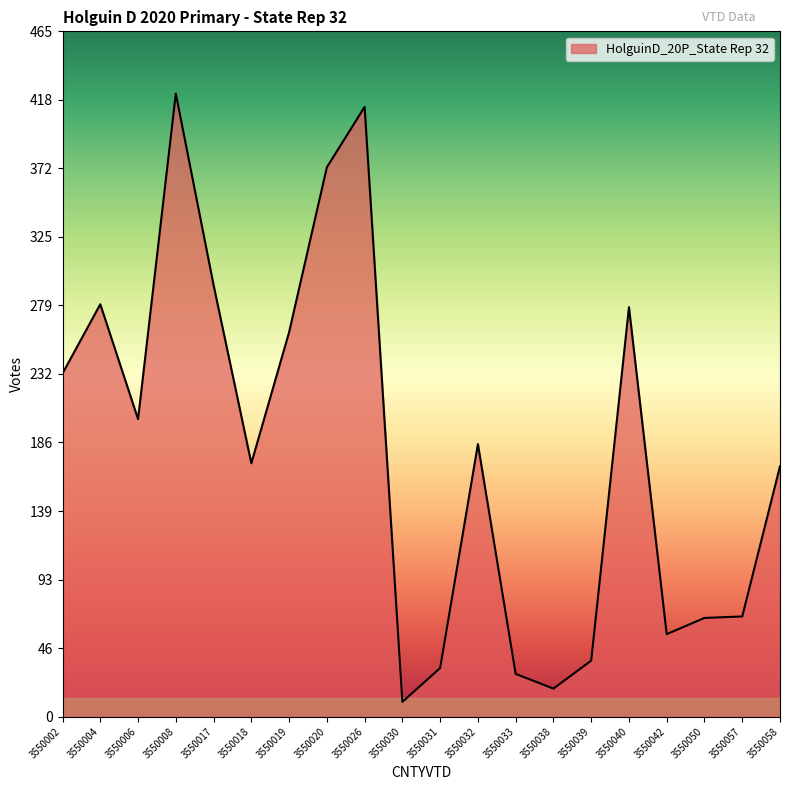

What is the greatest value displayed?

423